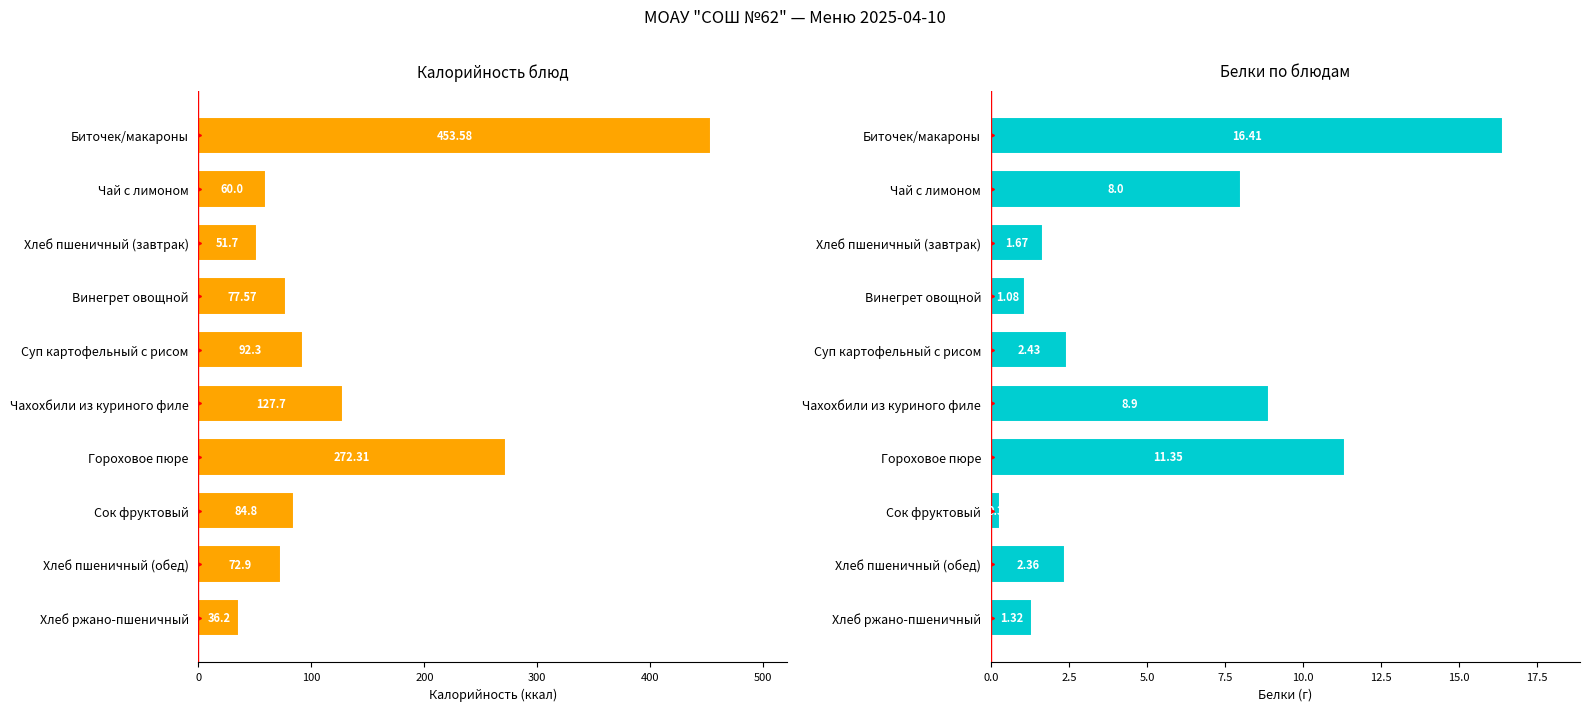

What are all the series names shown in the legend?

Калорийность, Белки